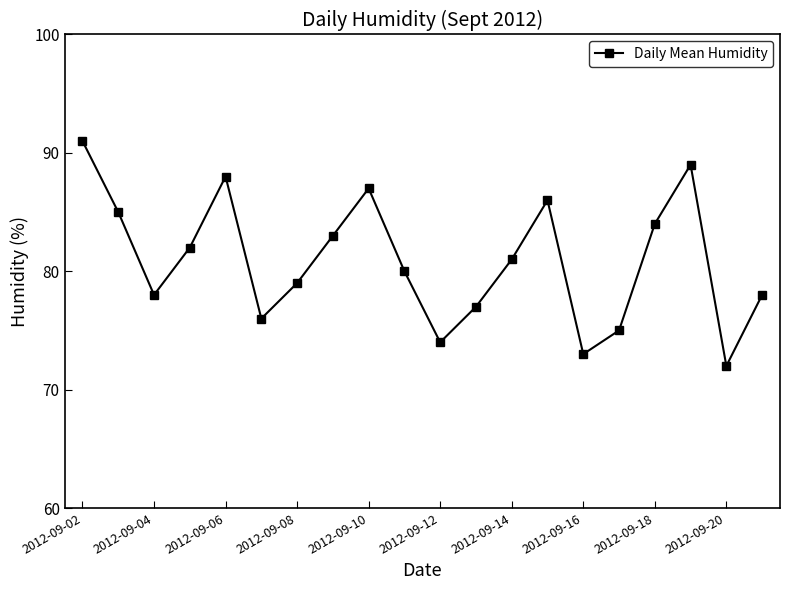

What is the average value?

81